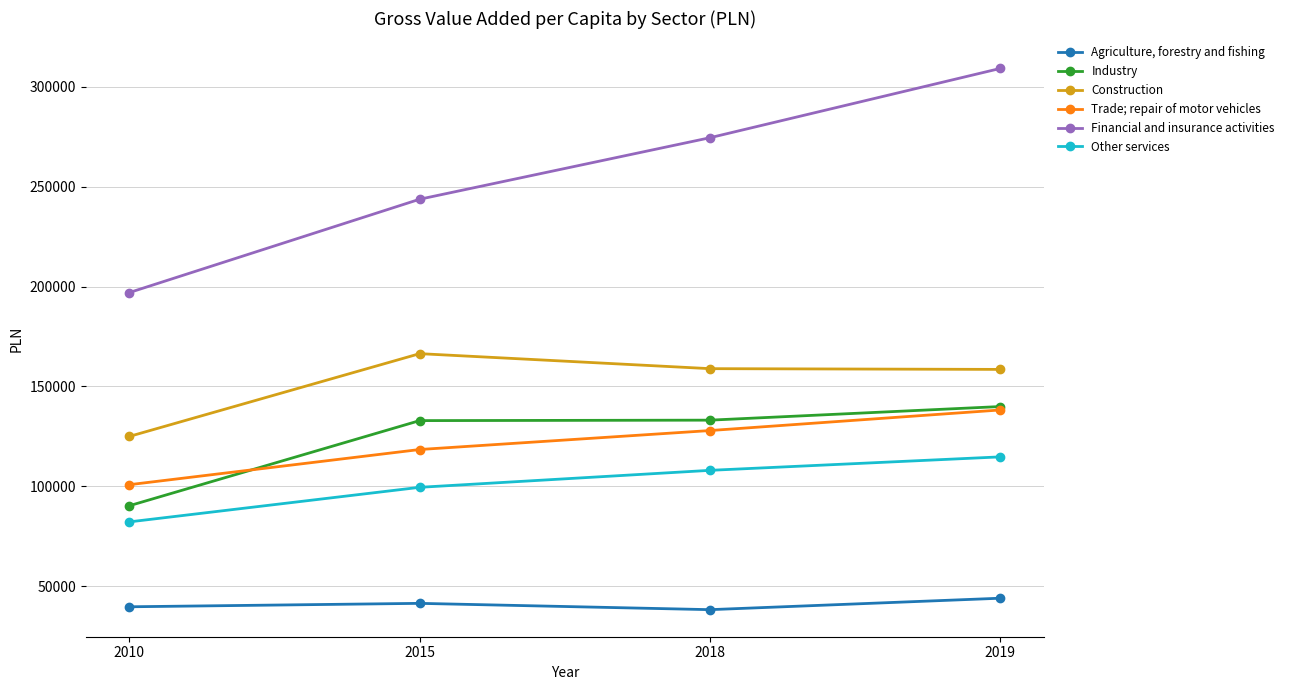

True or false: Trade; repair of motor vehicles and Other services intersect in this chart.

False